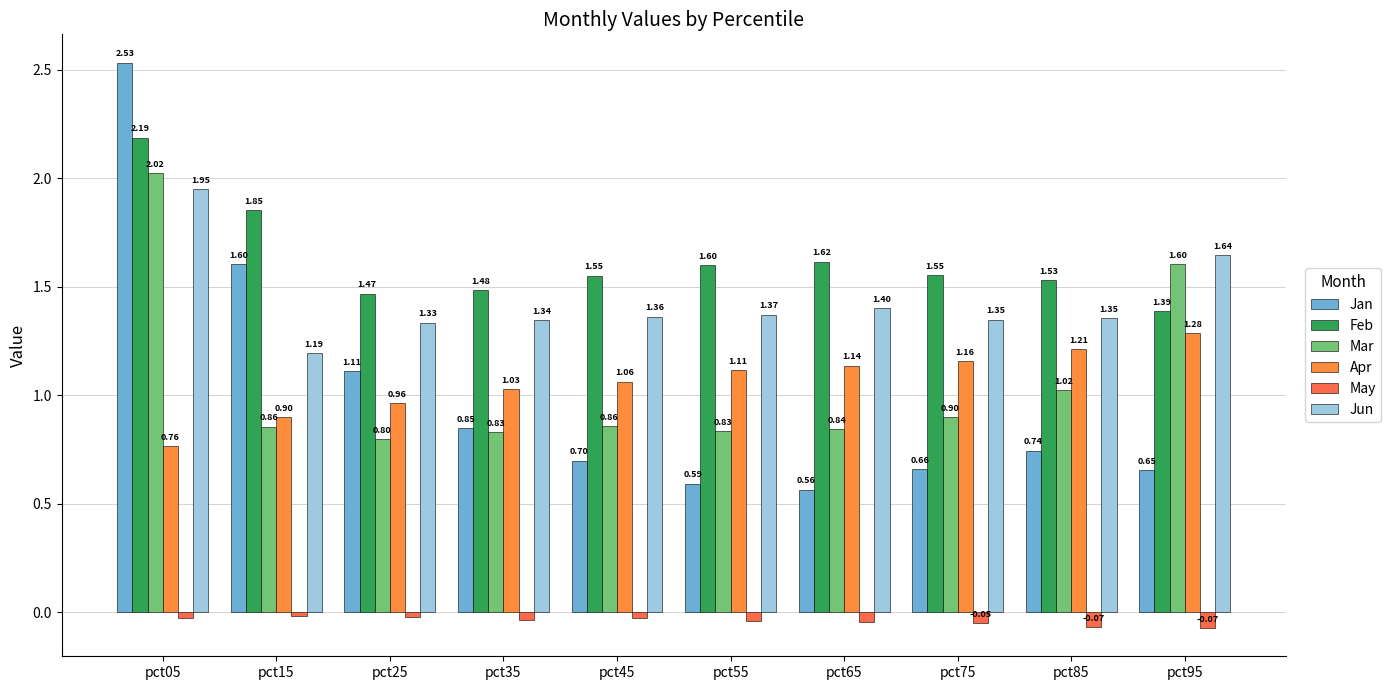

What value does the Feb series have at pct85?

1.5